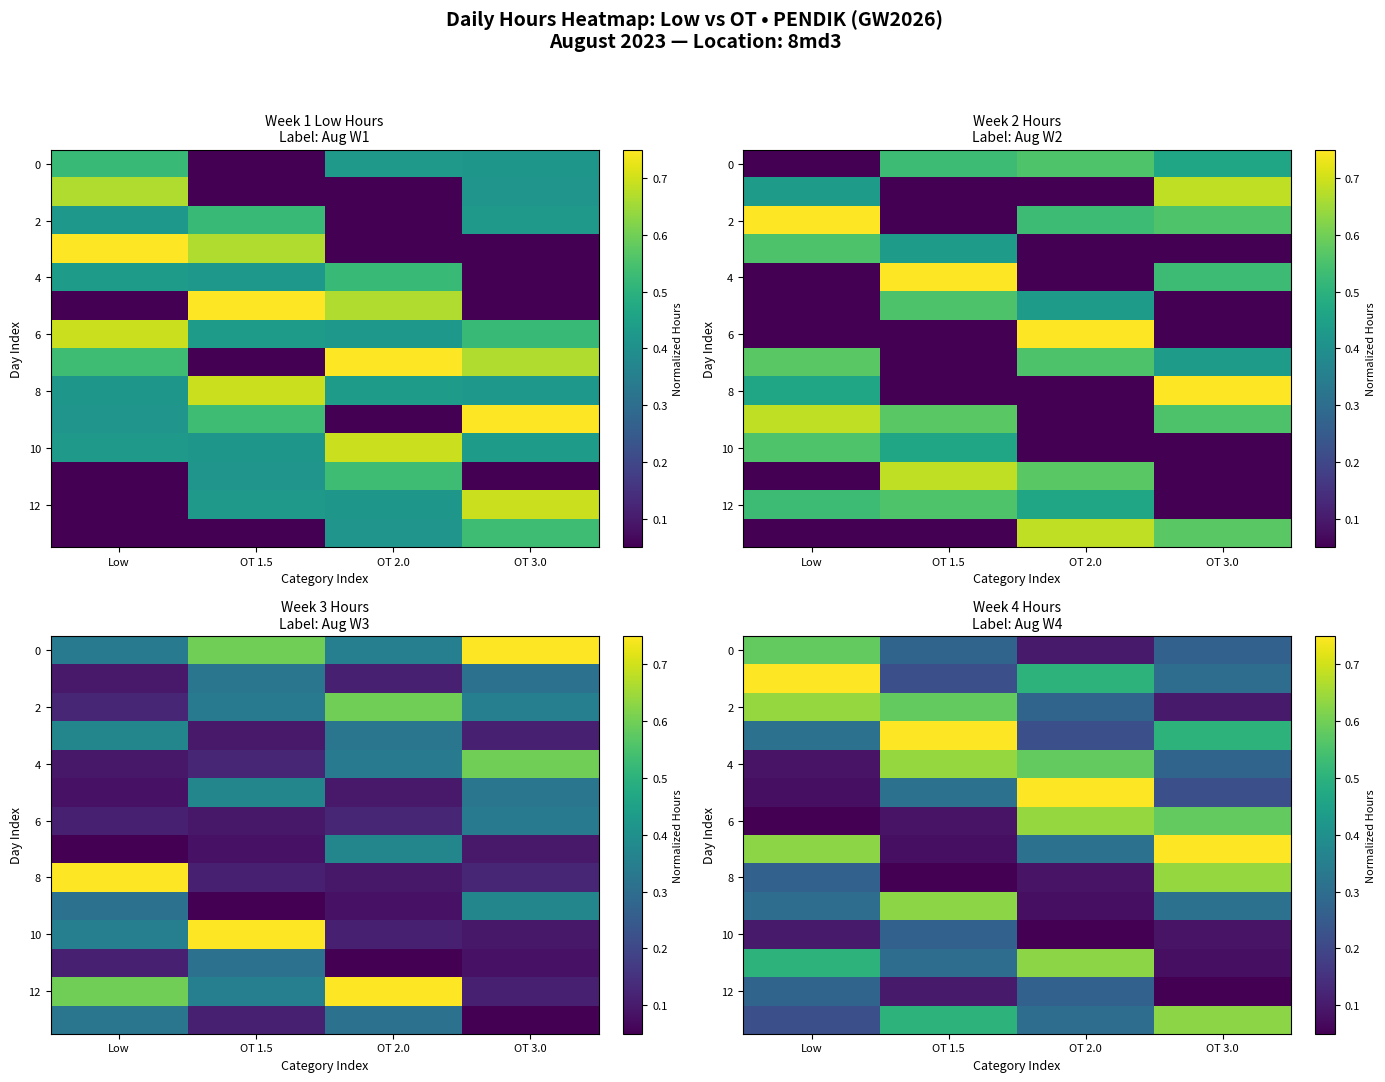

What is the sum of the 8 values at OT 1.5 and OT 3.0?

0.7